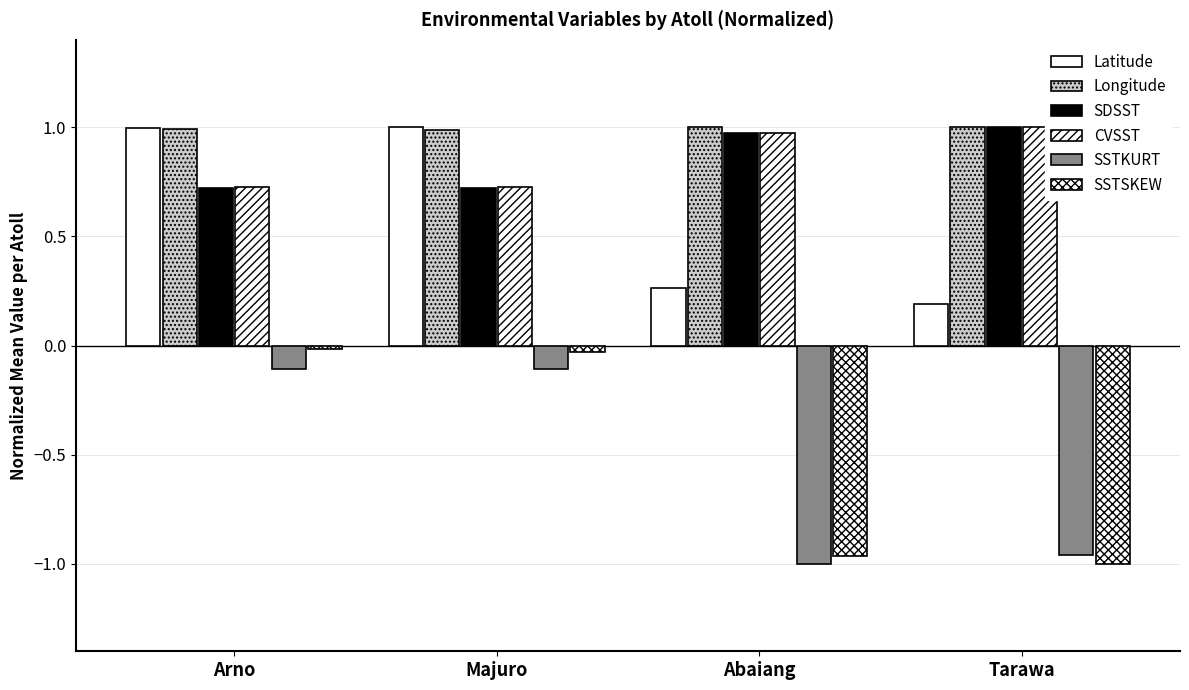

What is the maximum value shown in the chart?

1.0